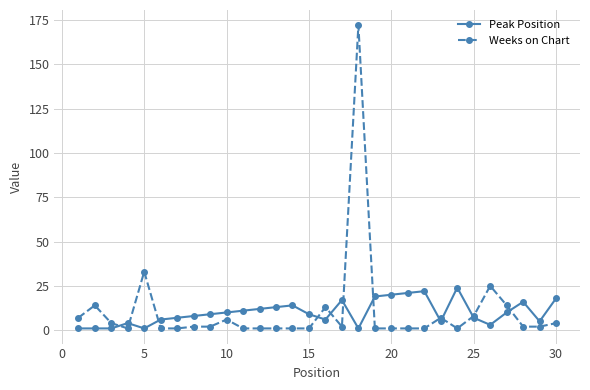

List the series in order of their peak value, highest first.

Weeks on Chart, Peak Position